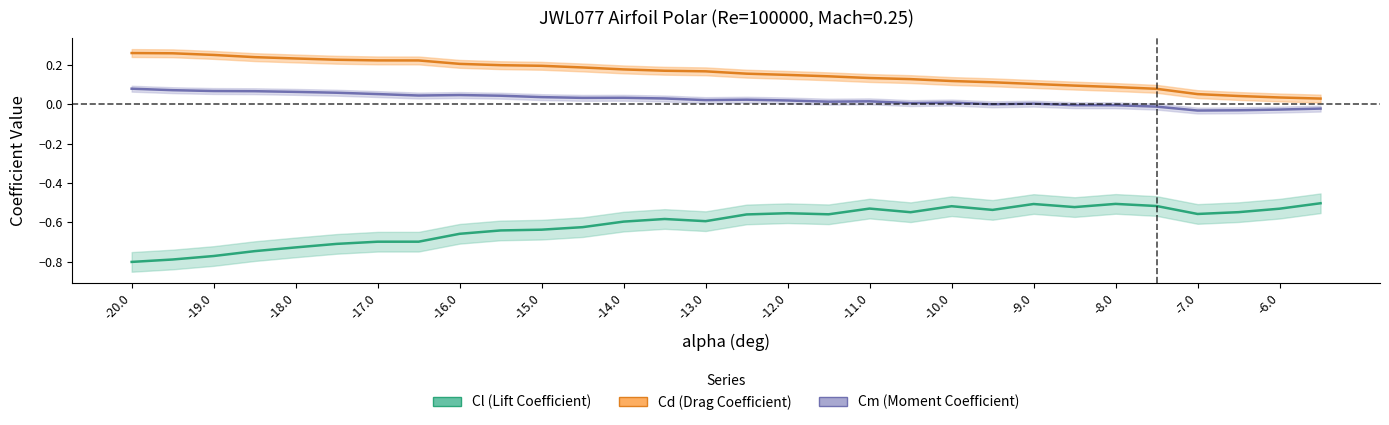

Rank the series by their maximum value, from lowest to highest.

Cl (Lift Coefficient), Cm (Moment Coefficient), Cd (Drag Coefficient)